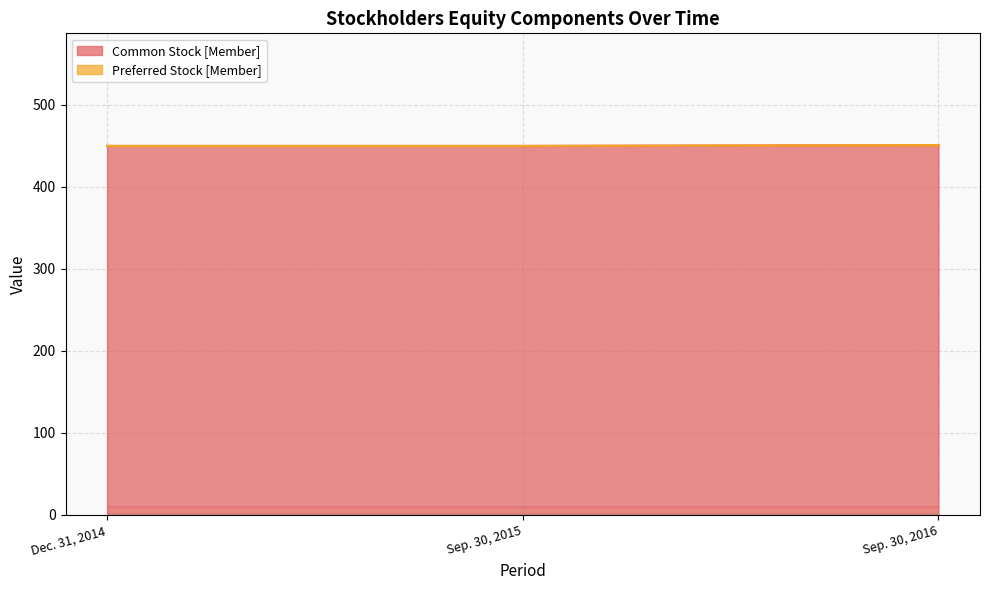

Approximately how many times larger is the value at Dec. 31, 2014 compared to Sep. 30, 2016?

1.0